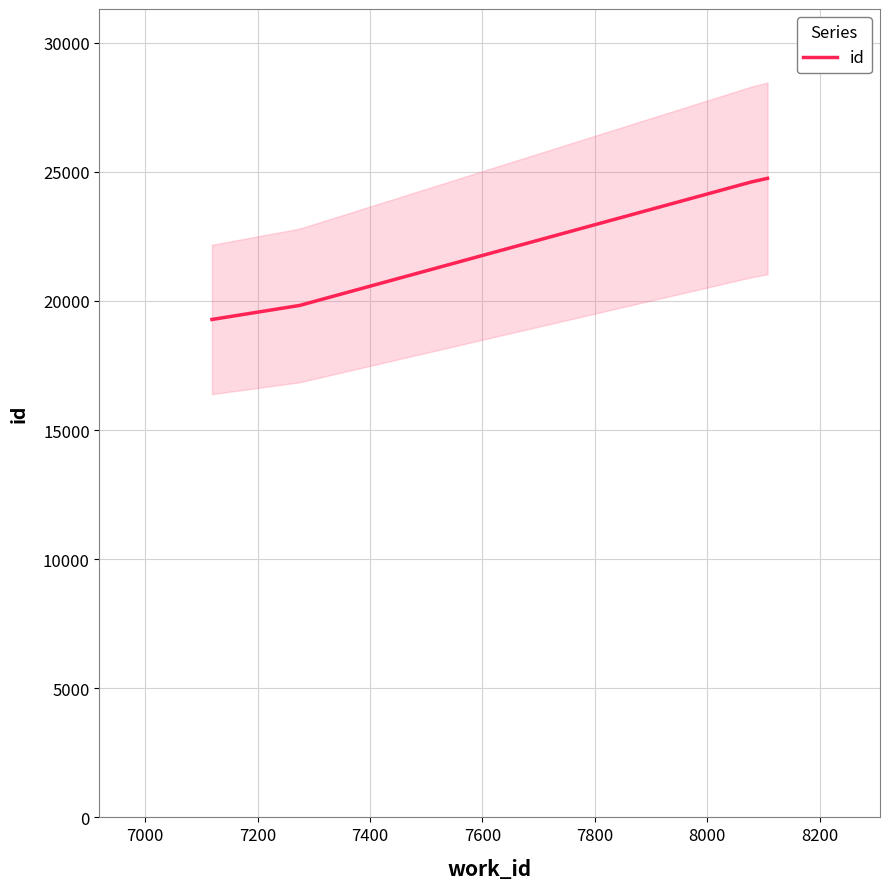

Reading right to left, what are all the values shown in this chart?

24746	24605	19825	19281